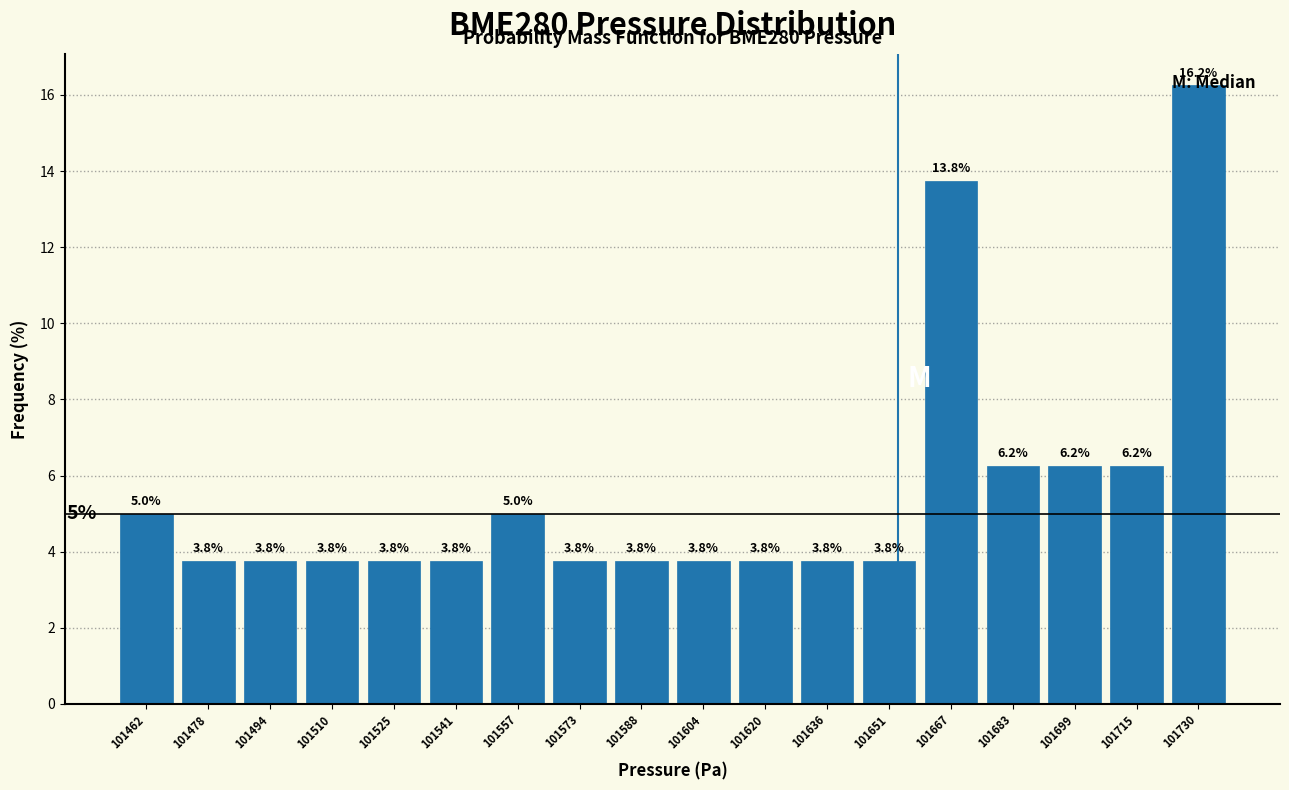

How tall is the bar that spans 101660 to 101676 on the x-axis? The bar edges are not printed on the chart, so give them approximately, as read against the axis.

13.8